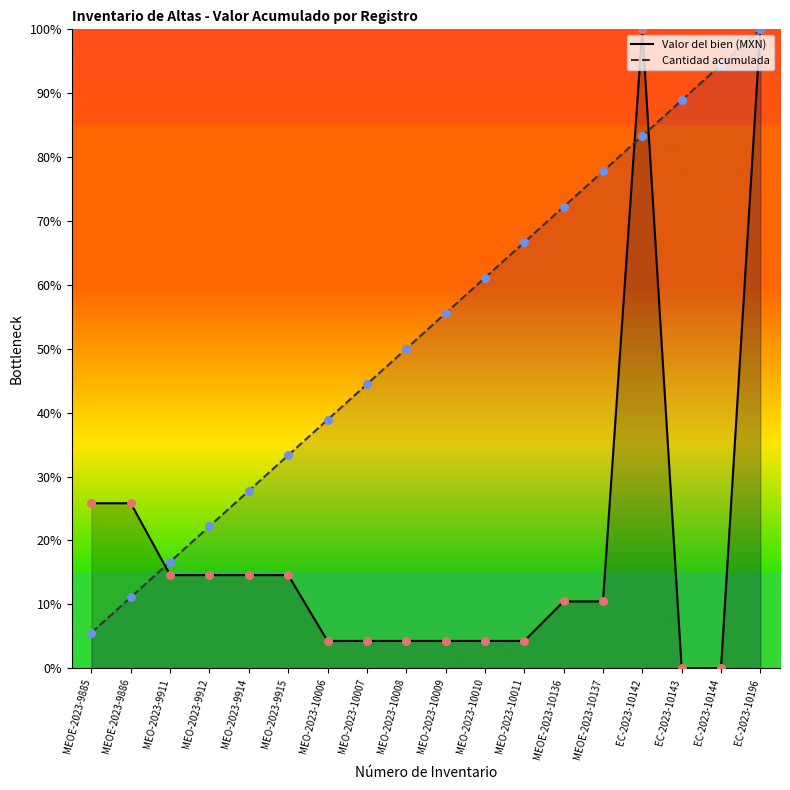

What are all the series names shown in the legend?

Valor del bien (MXN), Cantidad acumulada